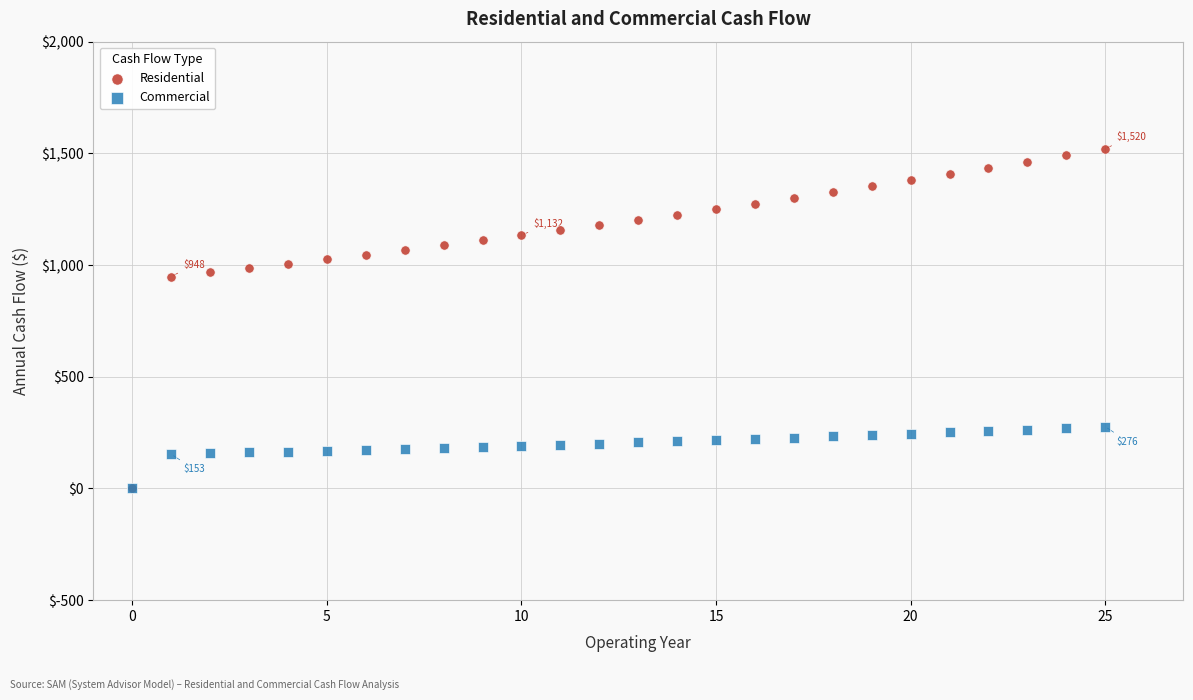

Which series has the widest spread of Y values?

Residential